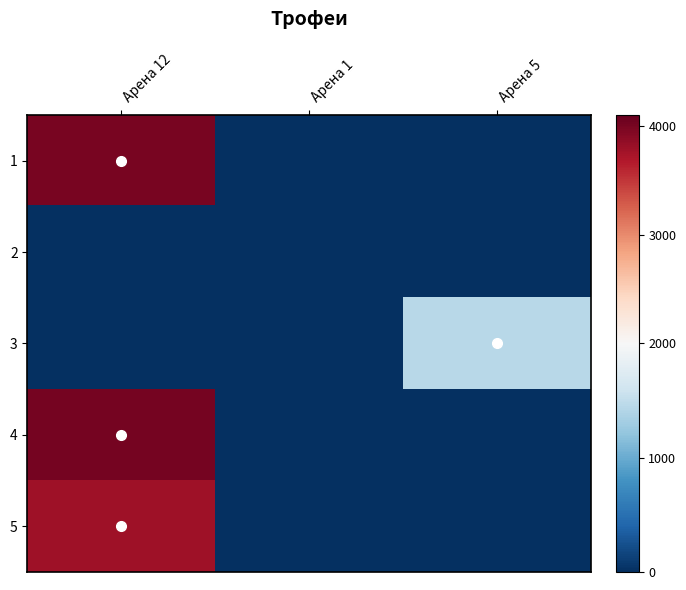

Count the number of categories in the chart.

3